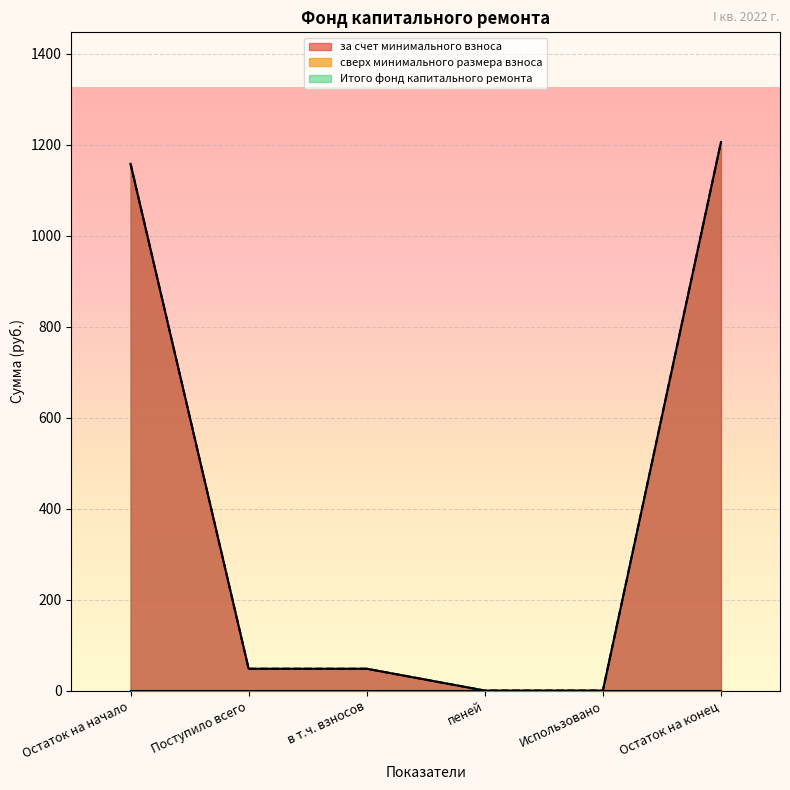

Where does the Итого фонд капитального ремонта series first go above 47?

Остаток на начало